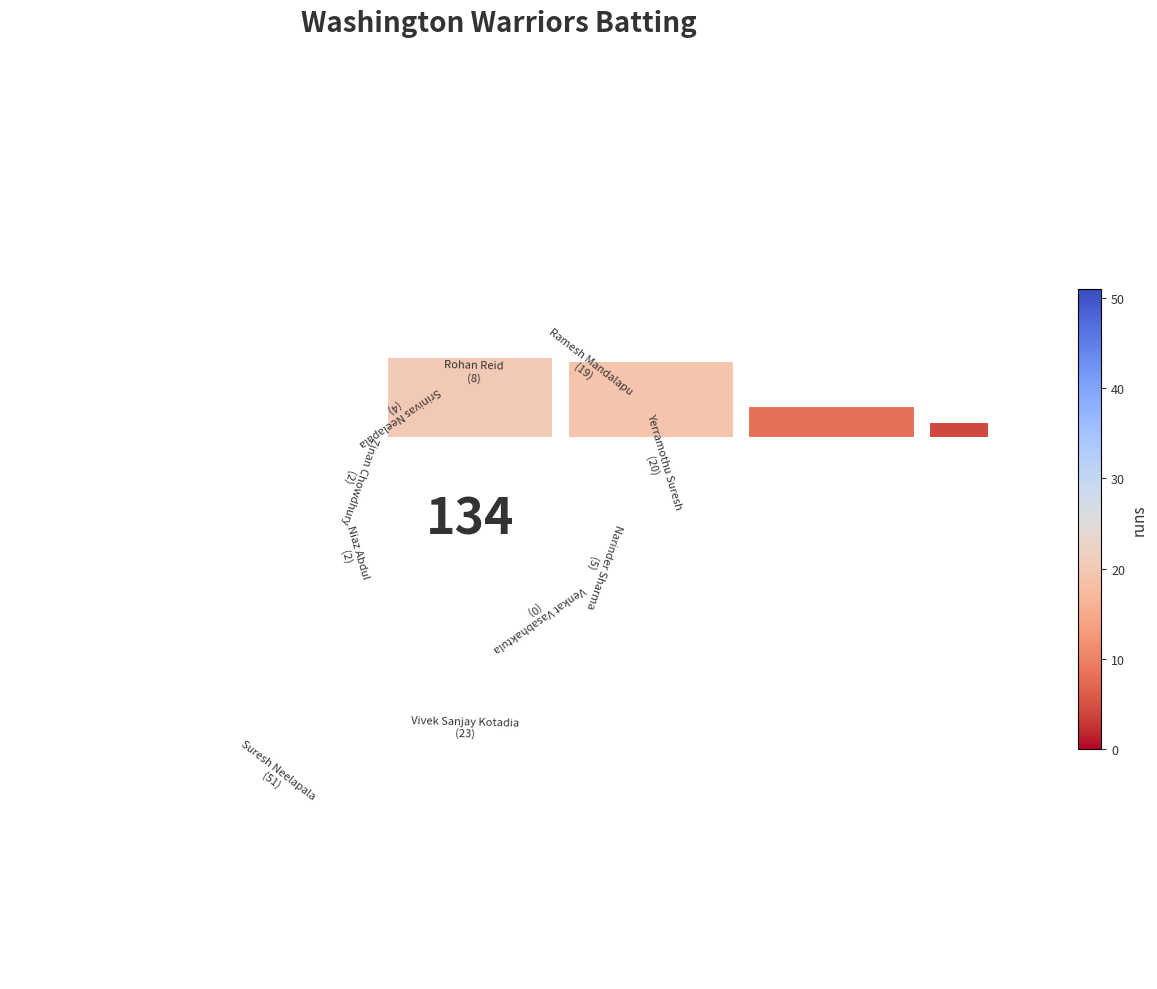

Does −1.0 account for over 50% of the chart?

No